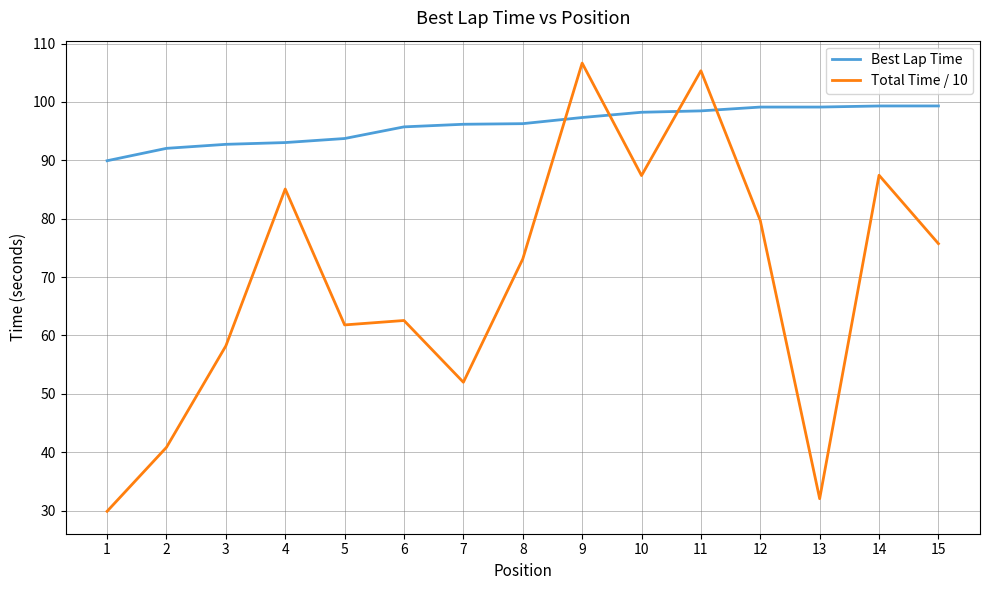

Is it true that Best Lap Time equals 20.6 at 2?

False